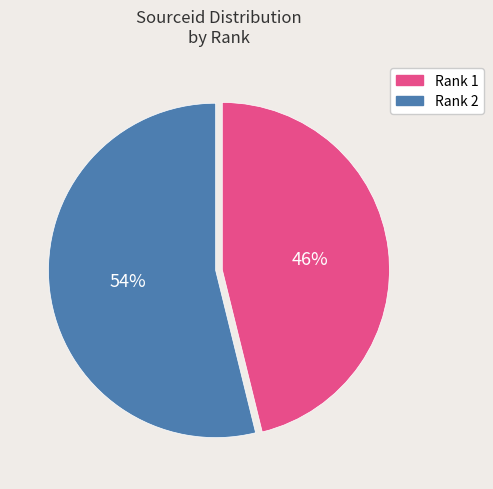

Which slice is the smallest?

Rank 1